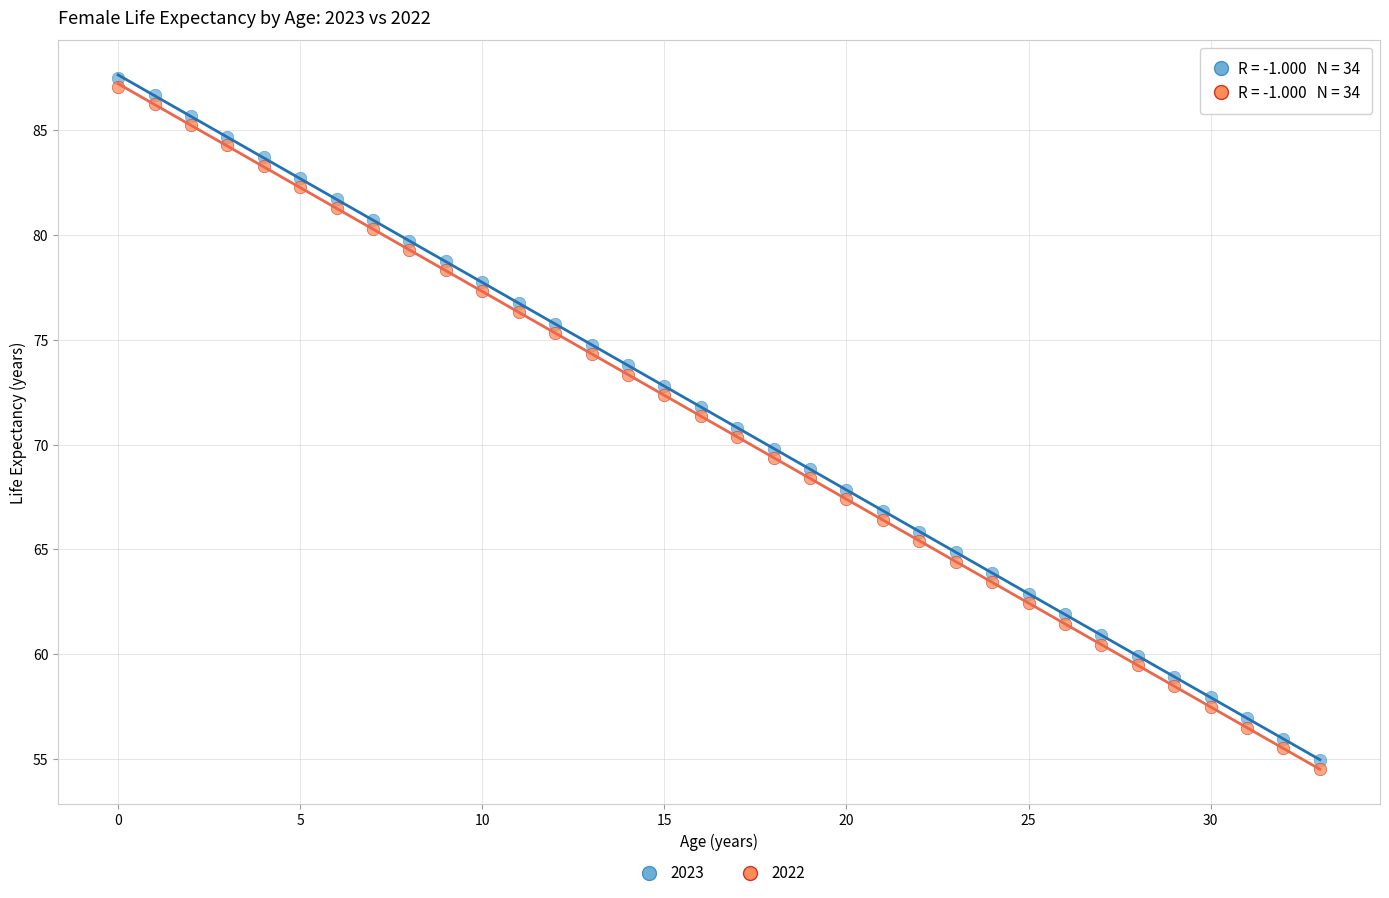

Across all data points, what is the range of Y values (max minus min)?

33.0